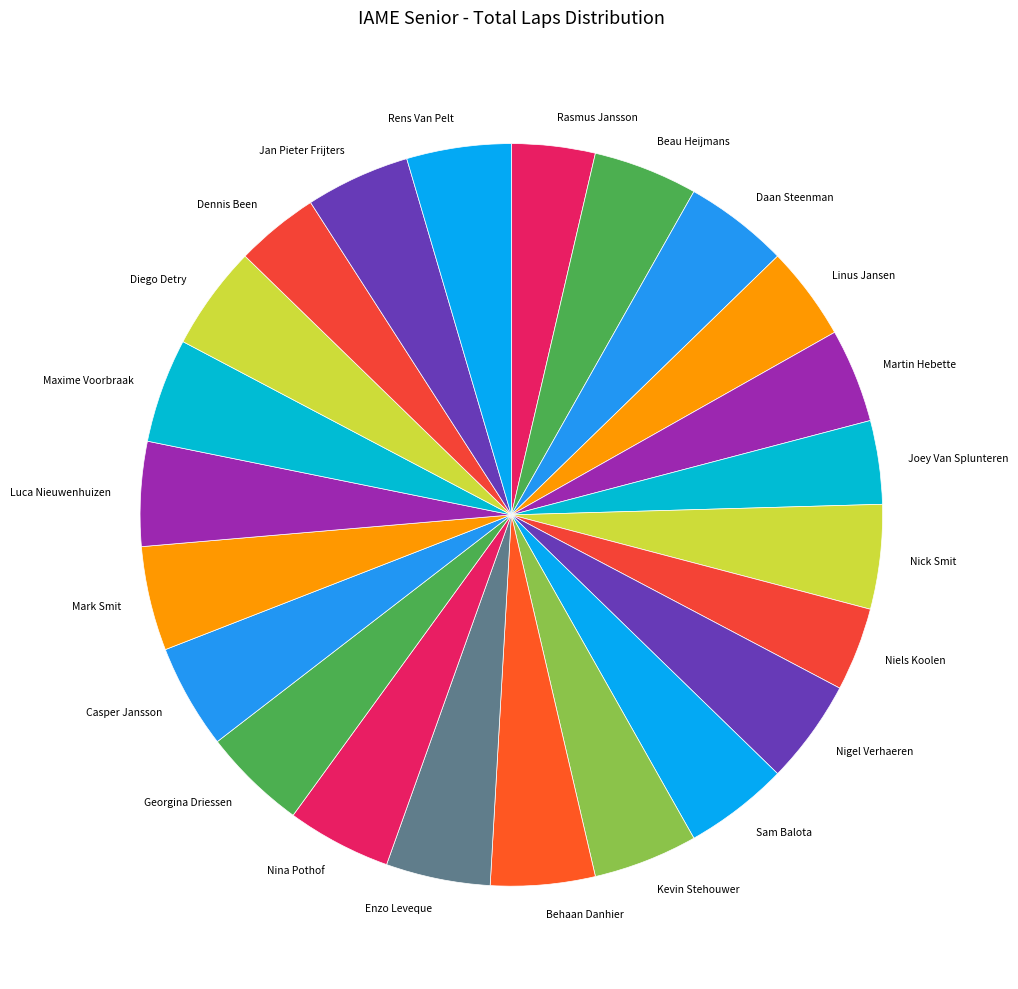

How many segments does this pie chart have?

23